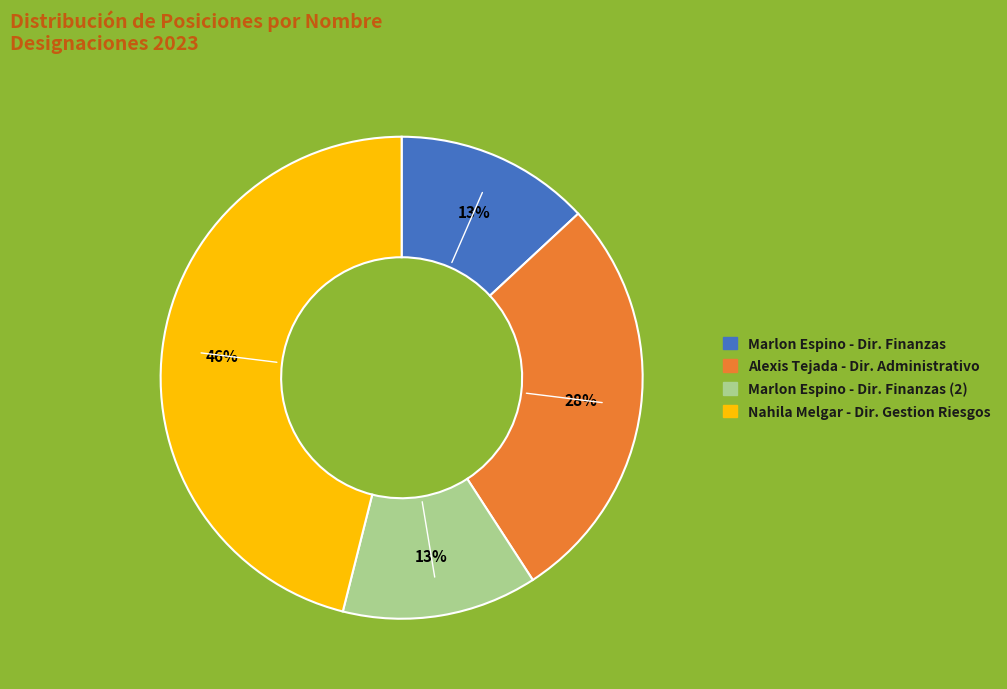

To the nearest percent, what is the average slice percentage?

25%